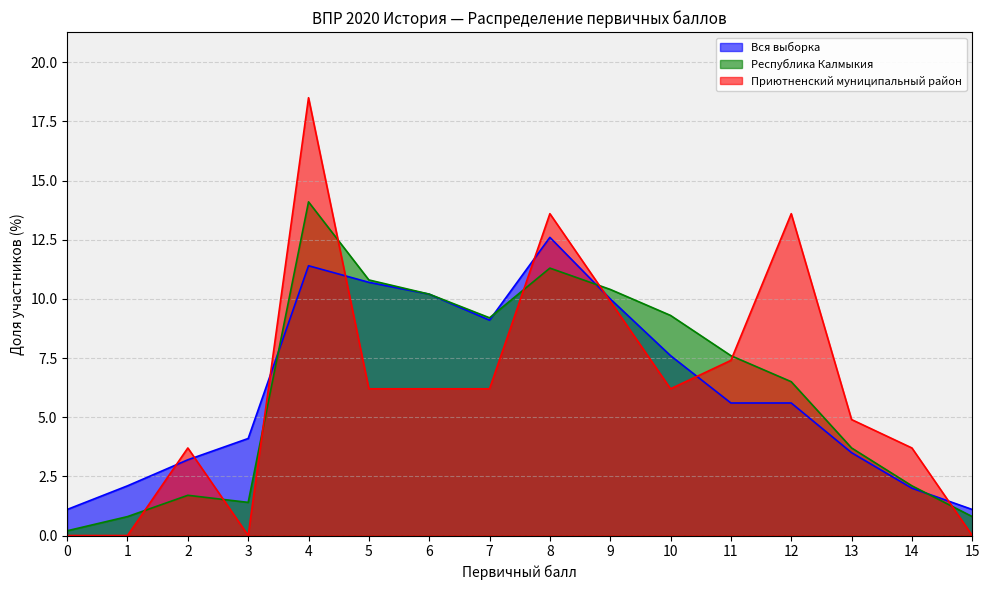

Which series ends up on top after the final intersection of Вся выборка and Республика Калмыкия?

Вся выборка